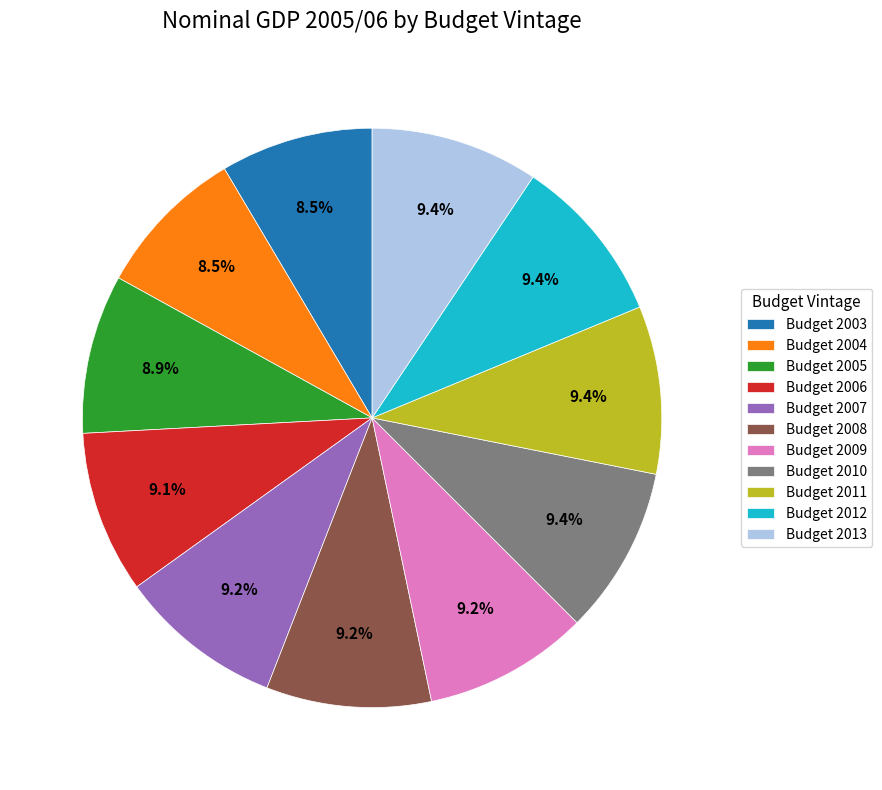

What percentage is NOT represented by Budget 2010?

90.6%